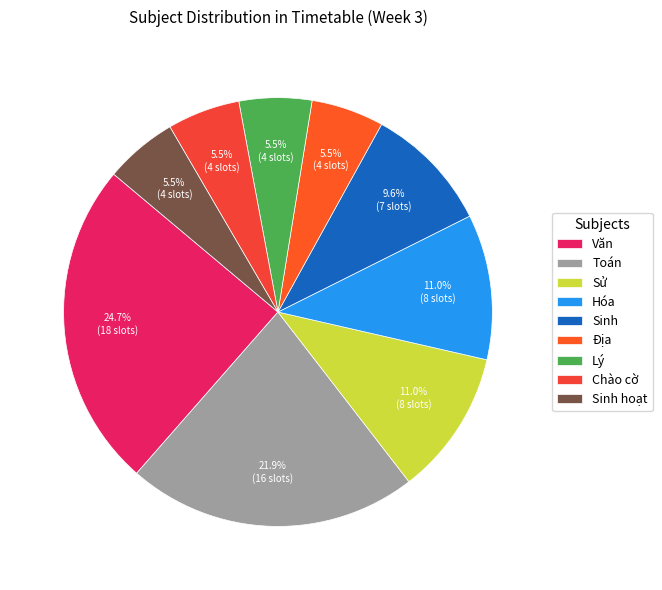

Count the number of slices in the pie.

9